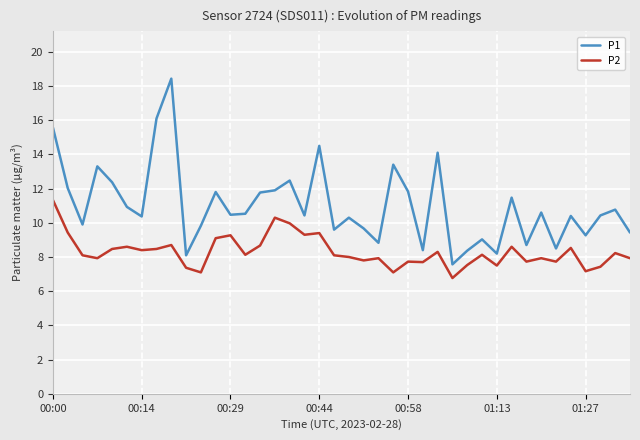

What is the average value of the P2 series?

8.3